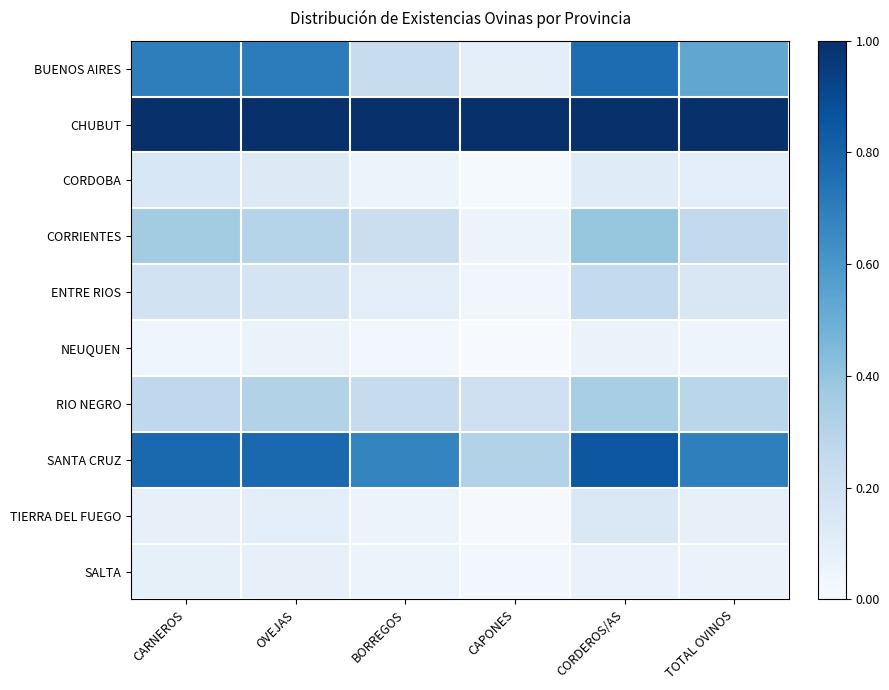

At how many categories does at least one series exceed 0?

6